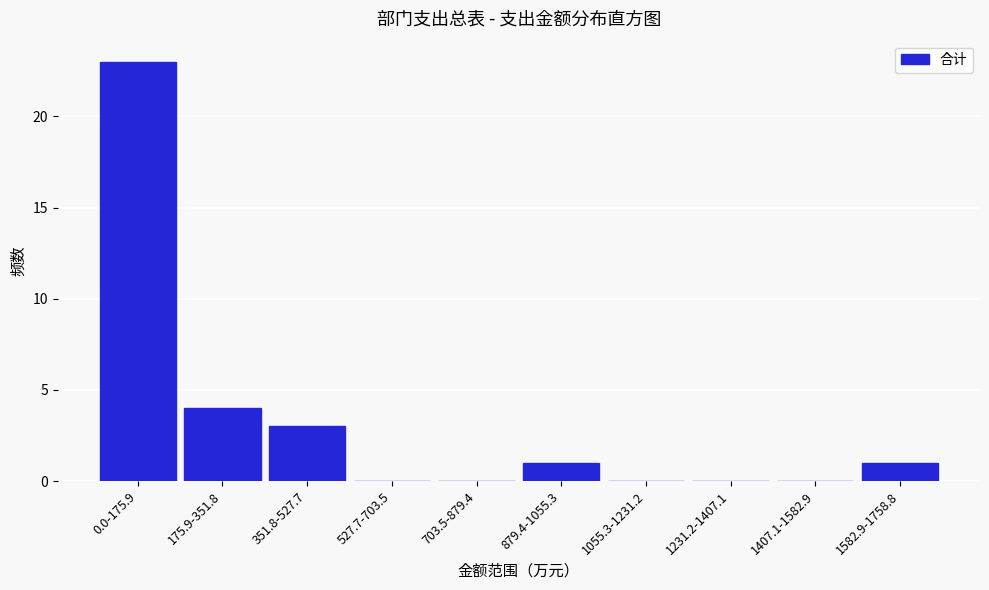

Reading left to right, list all the values displayed in this chart.

0.0-175.9=23	175.9-351.8=4	351.8-527.7=3	527.7-703.5=0	703.5-879.4=0	879.4-1055.3=1	1055.3-1231.2=0	1231.2-1407.1=0	1407.1-1582.9=0	1582.9-1758.8=1